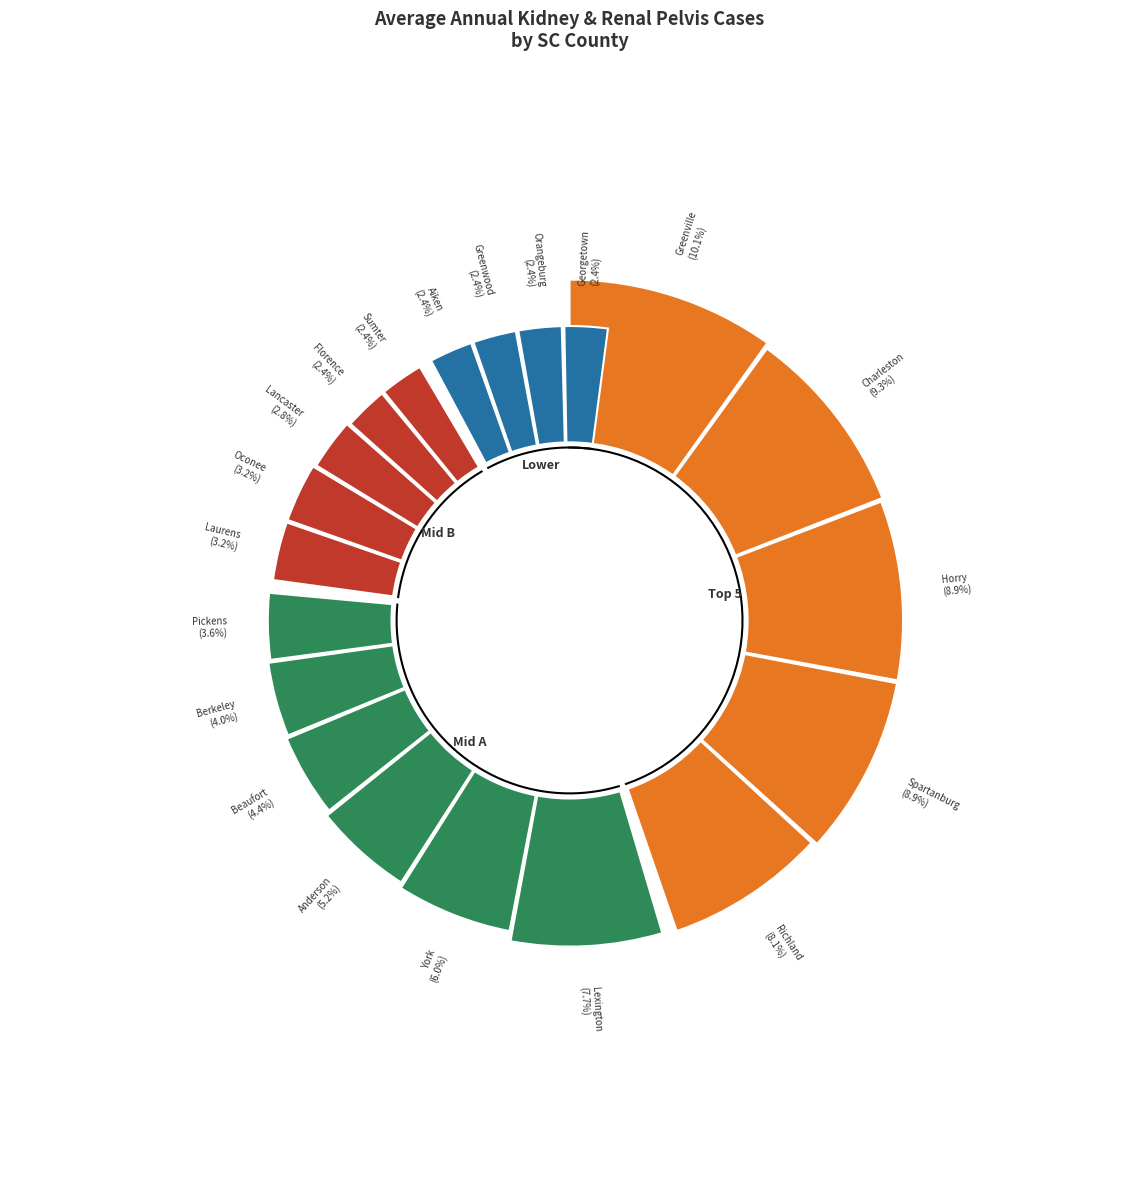

The Greenville County slice represents 23% of the pie. True or false?

False